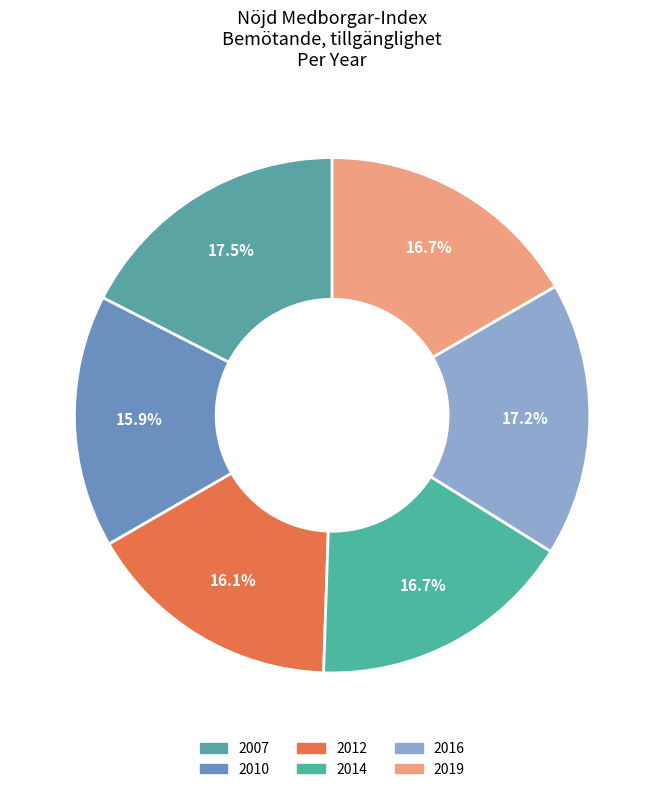

How many slices are in this pie chart?

6